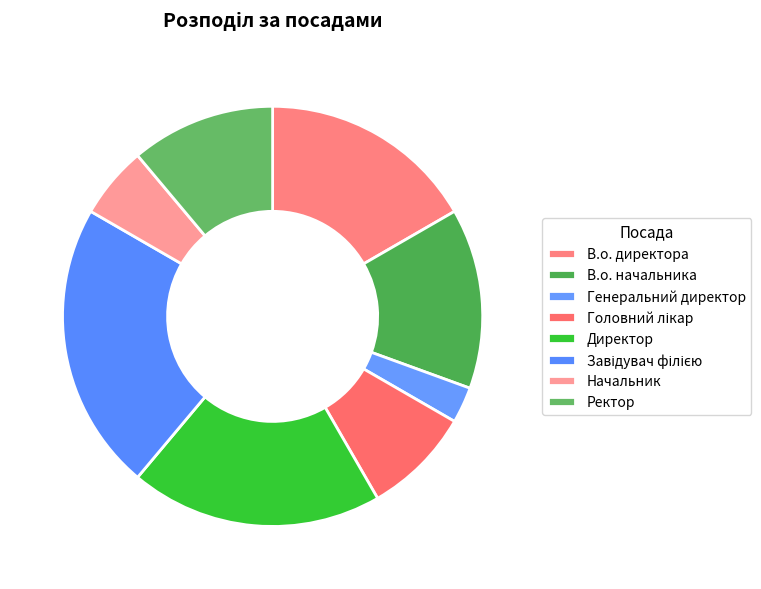

To the nearest percent, what portion does Головний лікар represent?

8%